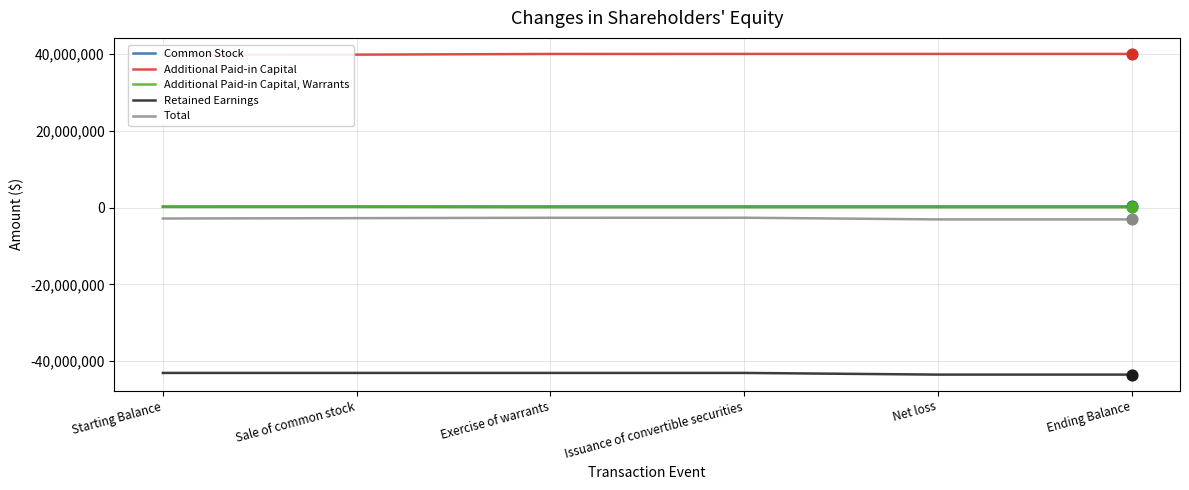

What is the total value across all series at Issuance of convertible securities?

-5269071